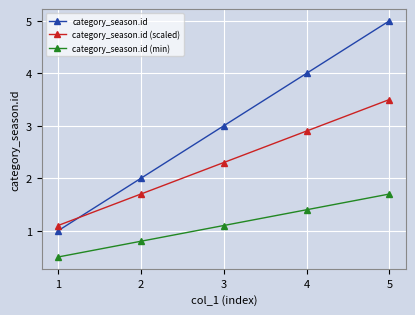

The value of category_season.id (min) at 2 is 1.4. True or false?

False